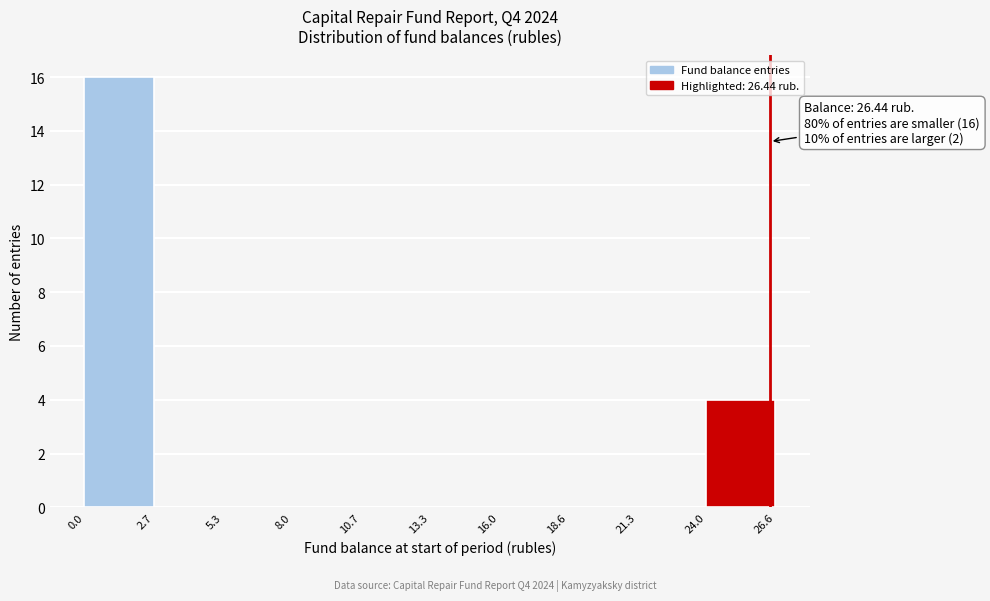

Over which range of the x-axis is the bar tallest?

0.0 to 2.7